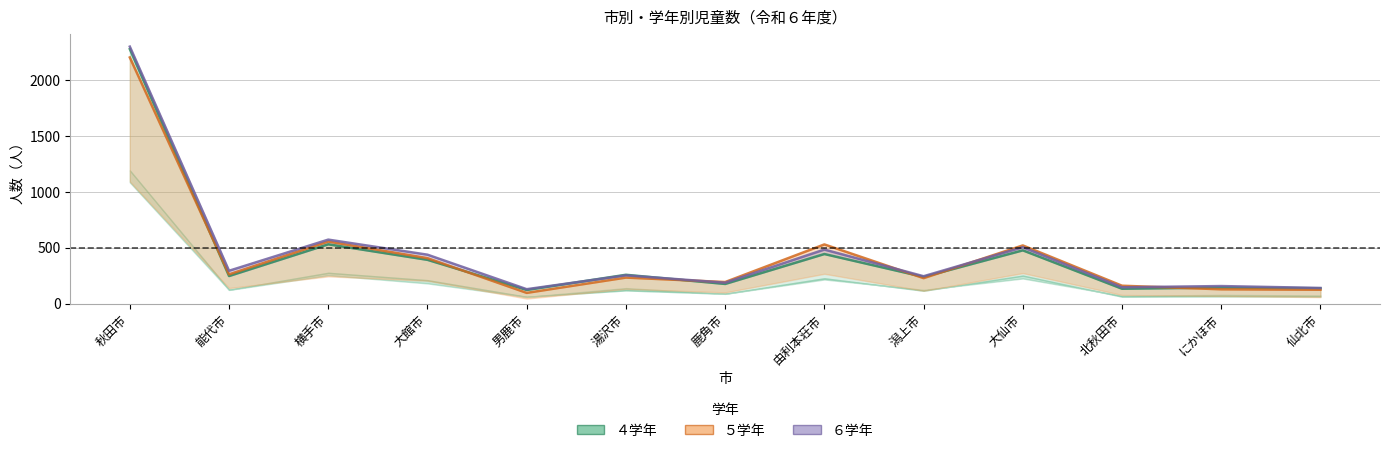

What is the spread (max minus min) of values at 秋田市?

97